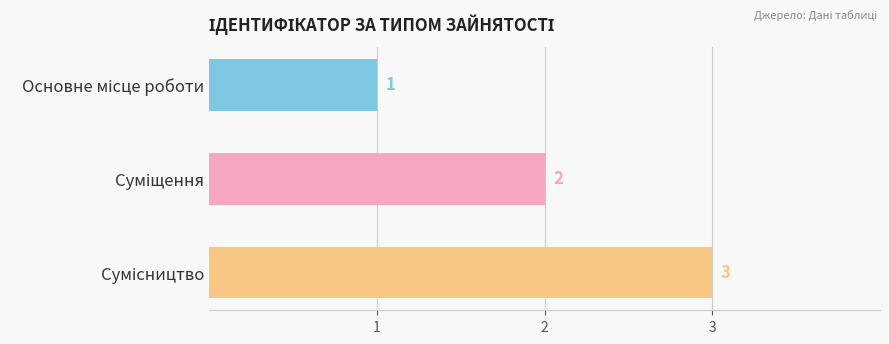

What is the maximum value shown in the chart?

3